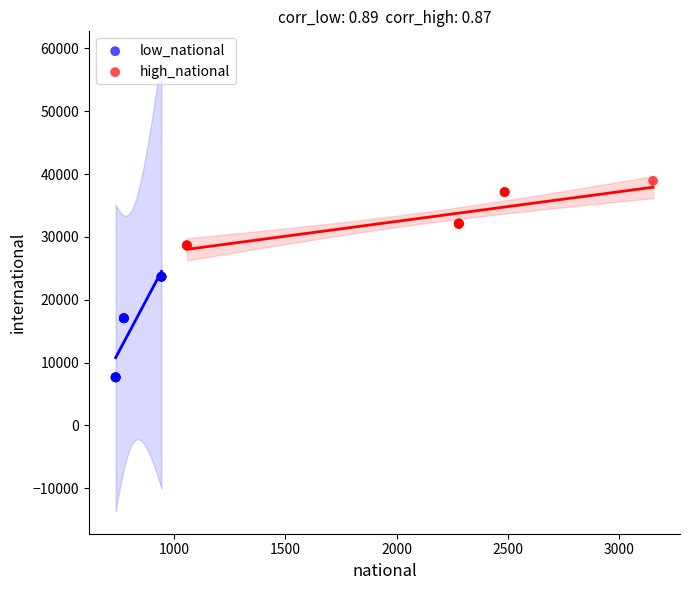

Which series has the largest Y range (max minus min)?

low_national